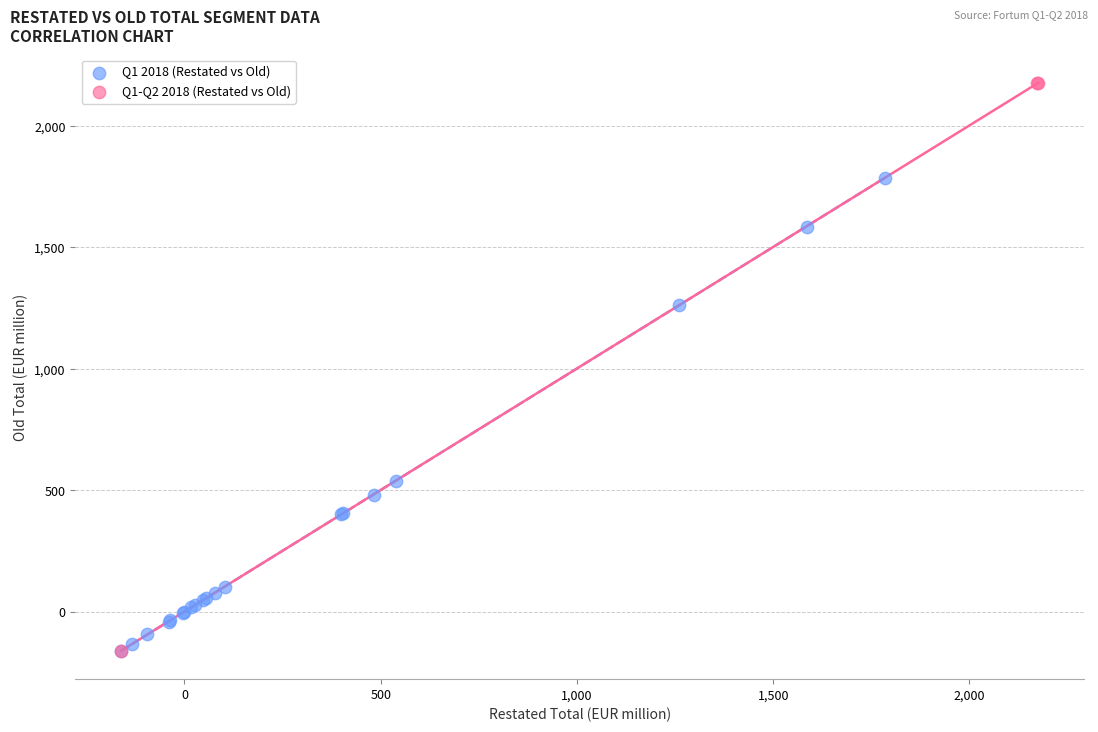

Which series contains the highest Y value?

Q1-Q2 2018 (Restated vs Old)